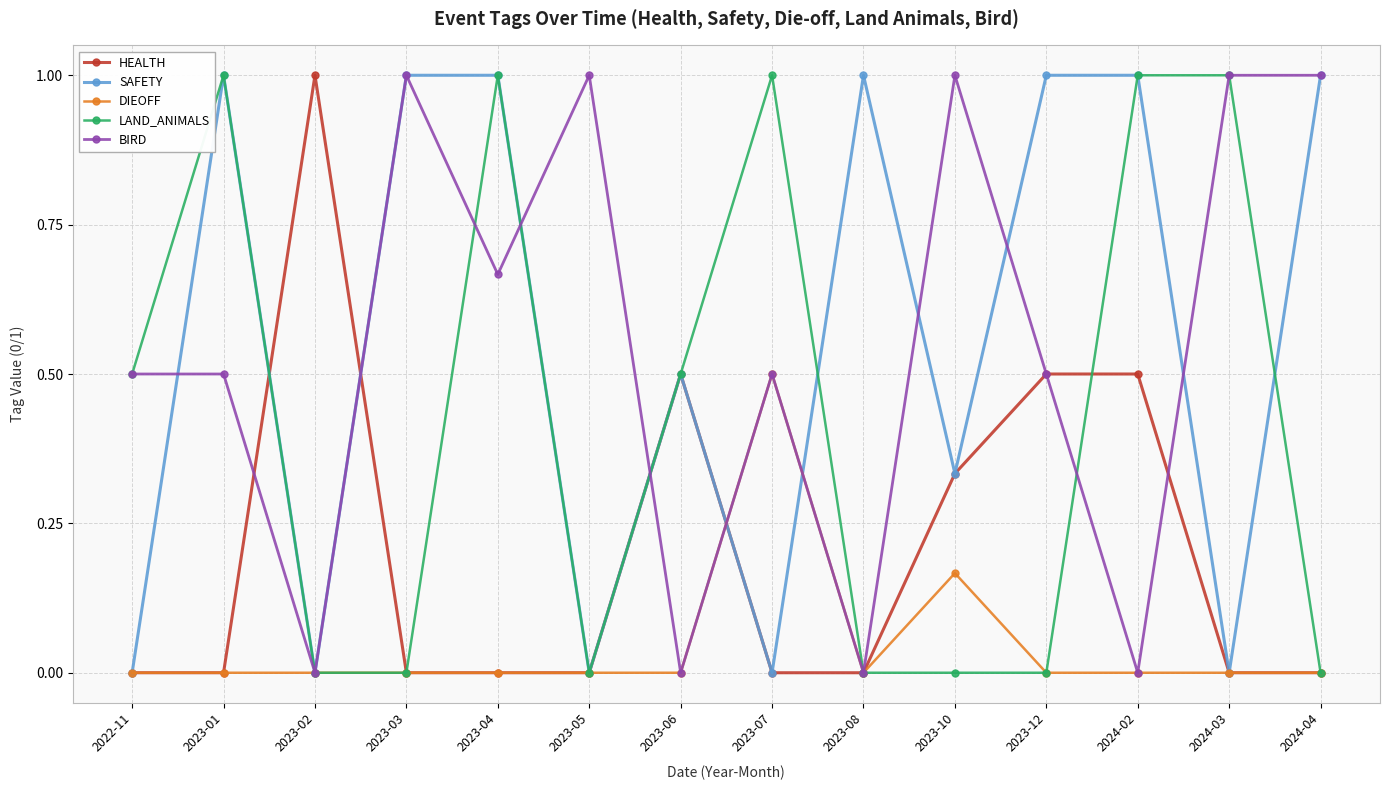

Which series changed the most between 2022-11 and 2023-01?

SAFETY